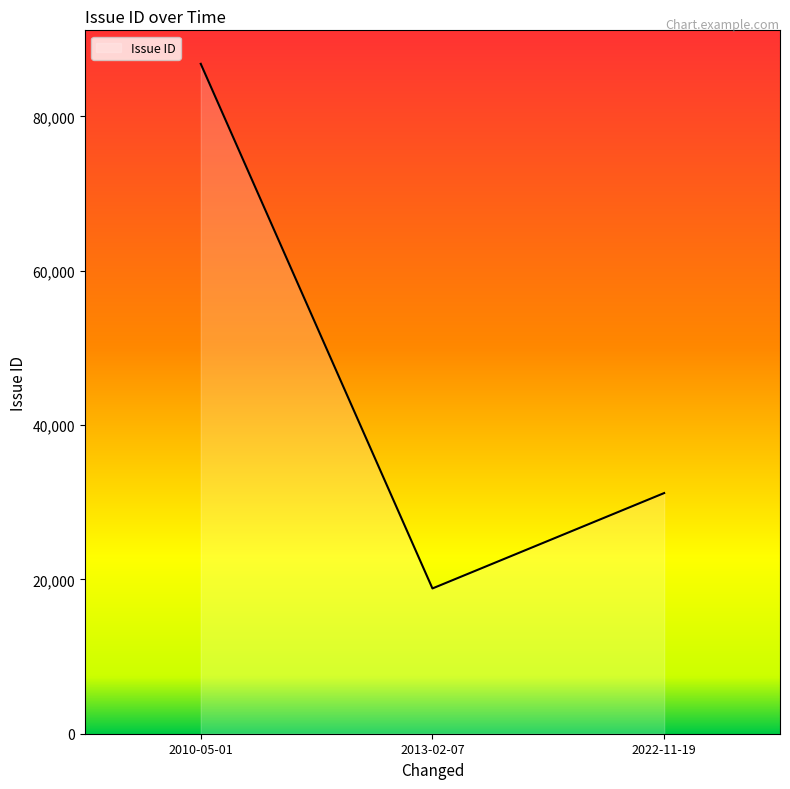

Rank the categories by value from lowest to highest.

2013-02-07, 2022-11-19, 2010-05-01